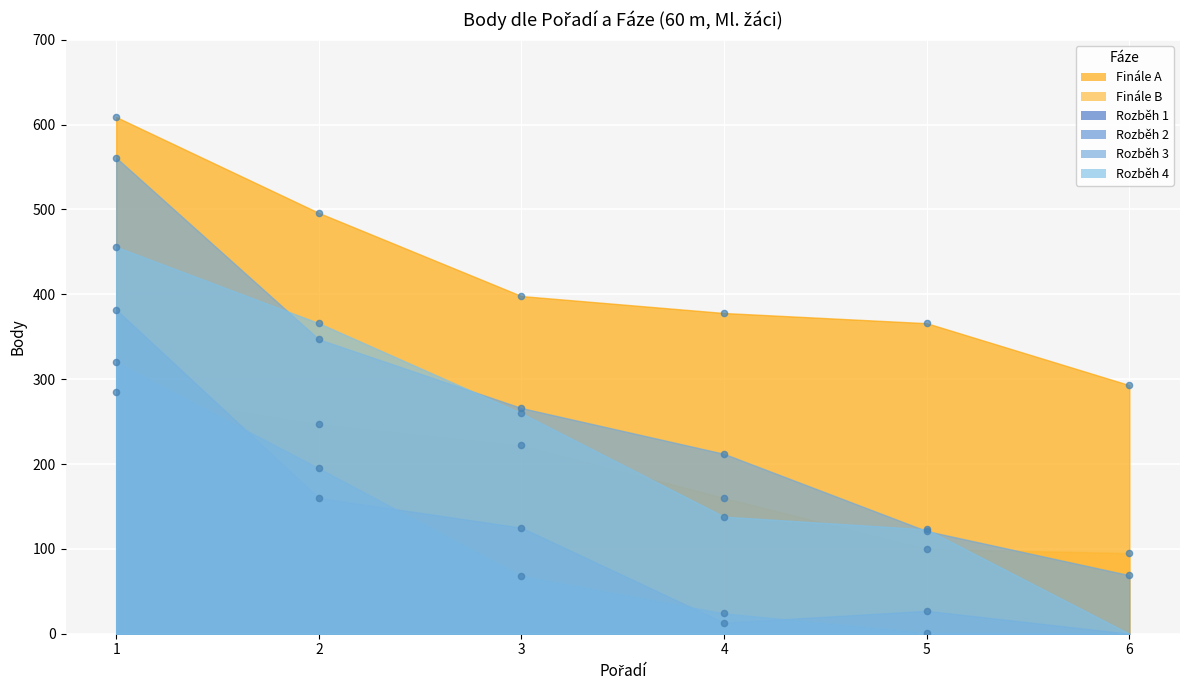

Which series has the widest spread of Y values?

Rozběh 3